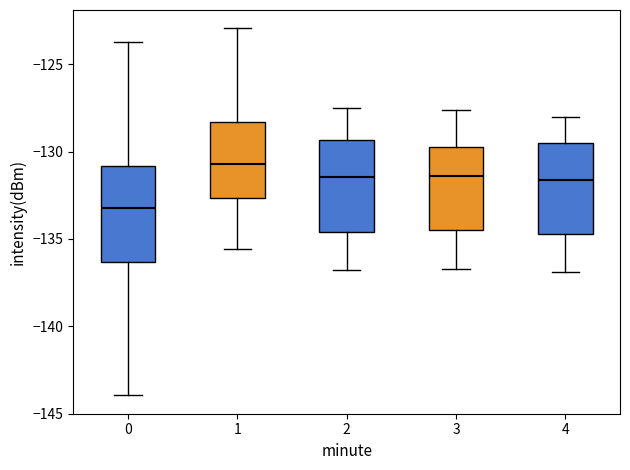

Reading left to right, read every box against the y-axis: the position of its median line, the range the box covers, and the ends of its whiskers. The values are not printed on the chart, so give them approximately, as read against the axis.

0: median -133.0, box -136.5 to -131.0, whiskers -144.0 to -123.5
1: median -130.5, box -132.5 to -128.5, whiskers -135.5 to -123.0
2: median -131.5, box -134.5 to -129.5, whiskers -137.0 to -127.5
3: median -131.5, box -134.5 to -129.5, whiskers -136.5 to -127.5
4: median -131.5, box -134.5 to -129.5, whiskers -137.0 to -128.0